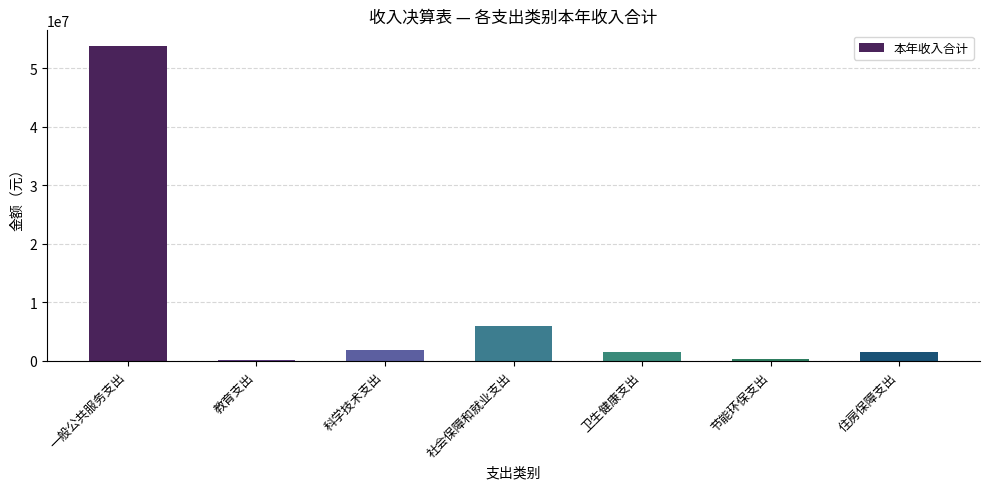

What is the sum of all values?

65131871.3